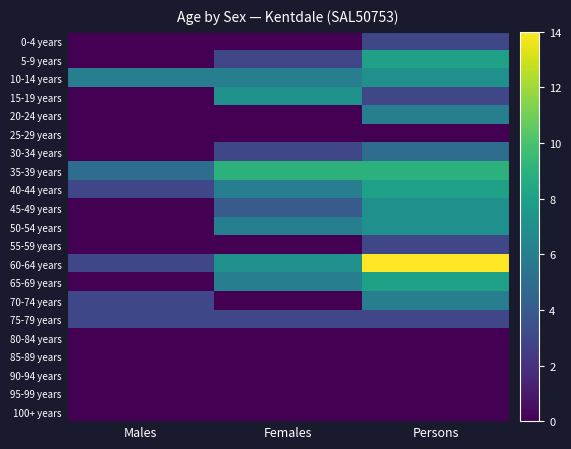

List the series in order of their peak value, lowest first.

25-29 years, 80-84 years, 85-89 years, 90-94 years, 95-99 years, 100+ years, 0-4 years, 55-59 years, 75-79 years, 30-34 years, 20-24 years, 70-74 years, 10-14 years, 15-19 years, 45-49 years, 50-54 years, 5-9 years, 40-44 years, 65-69 years, 35-39 years, 60-64 years